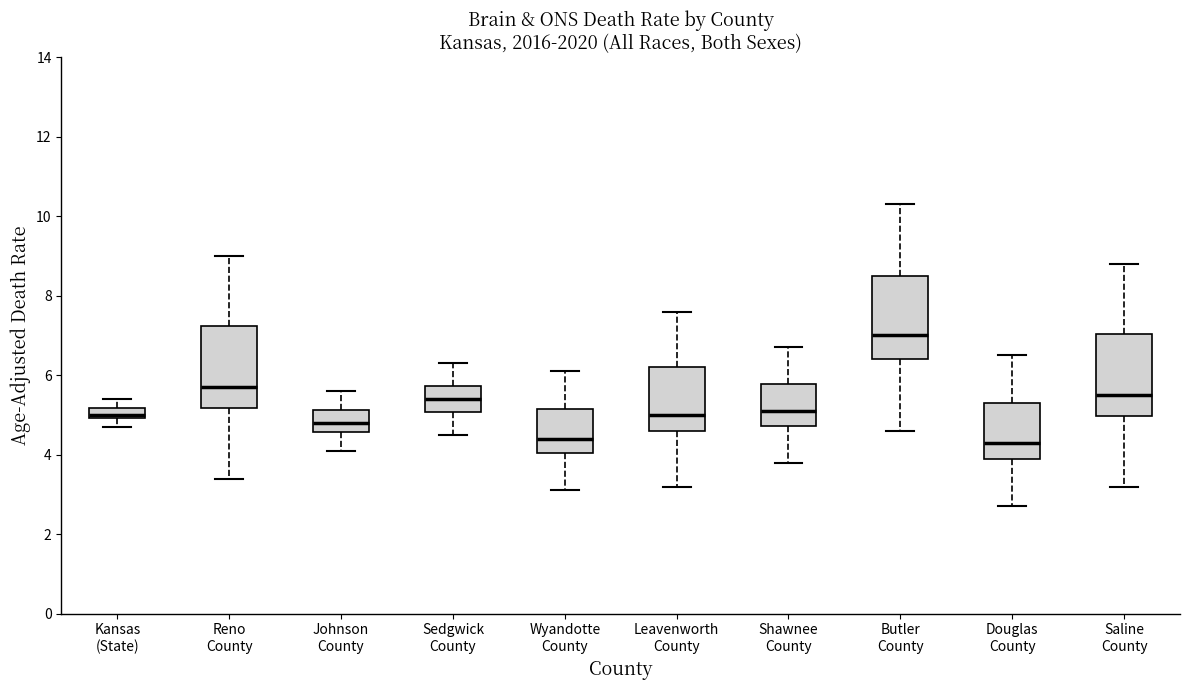

Where does the lower whisker of the box for Kansas (State) end on the y-axis? The values are not printed on the chart, so give them approximately, as read against the axis.

4.8